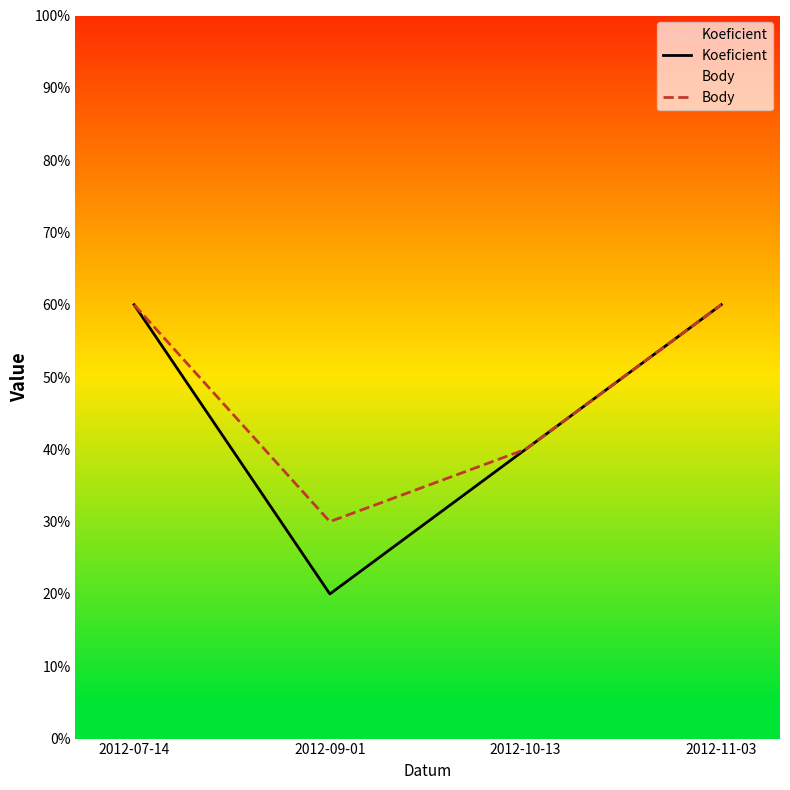

True or false: Body and Koeficient intersect in this chart.

False